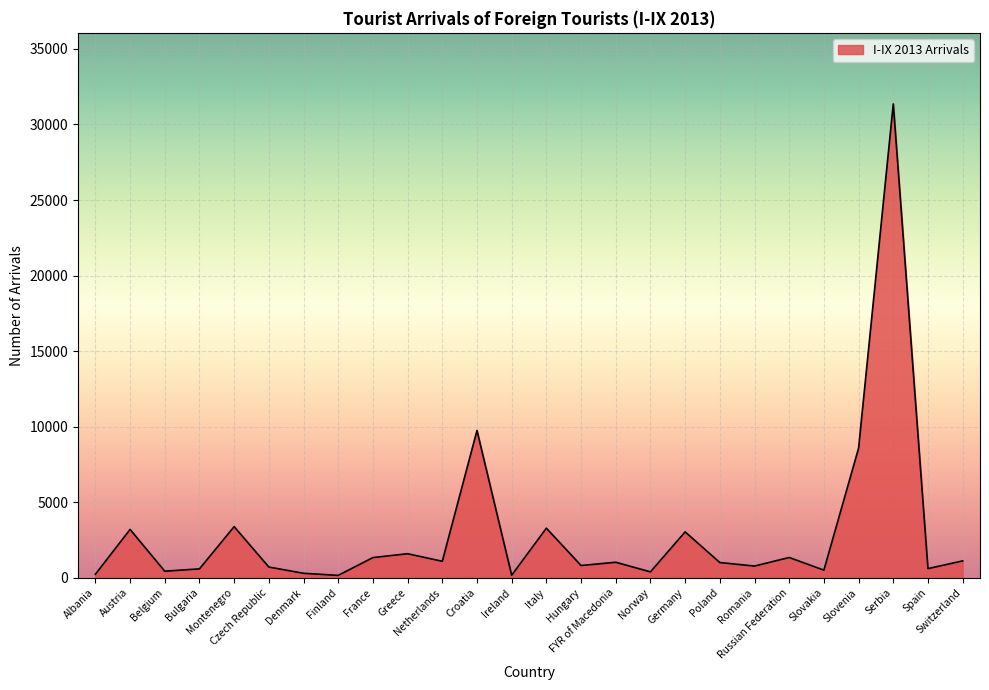

What is the difference between the maximum and minimum values?

31199